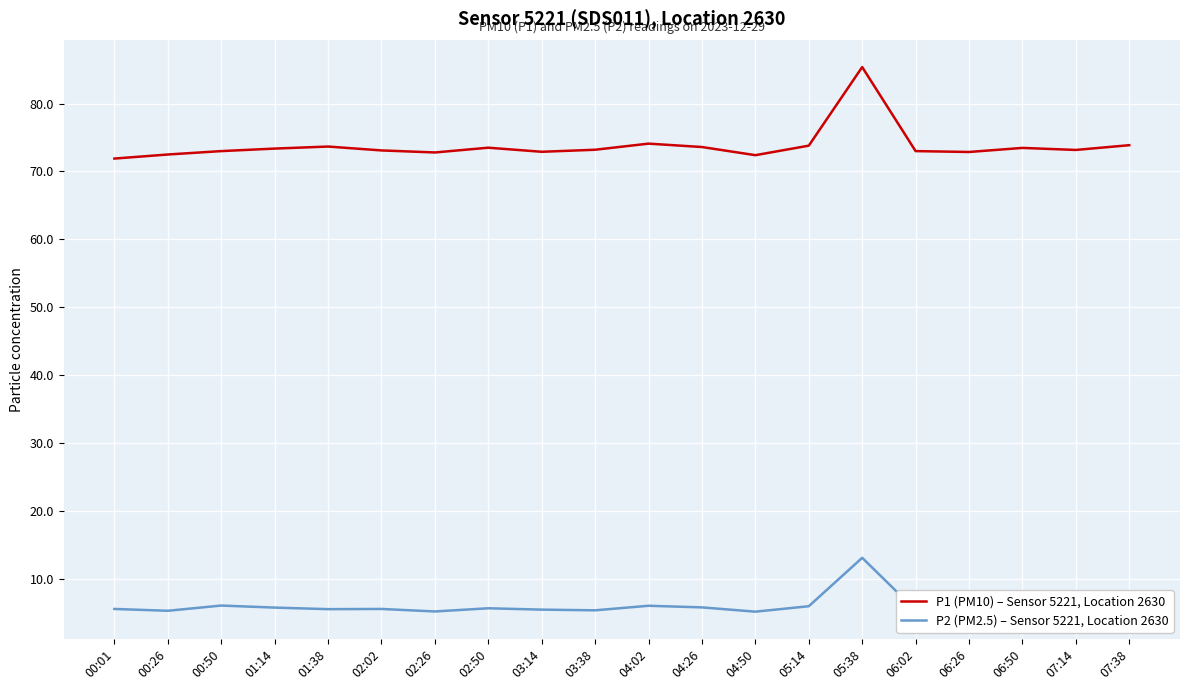

What is the difference between the highest and lowest values at 05:38?

72.2